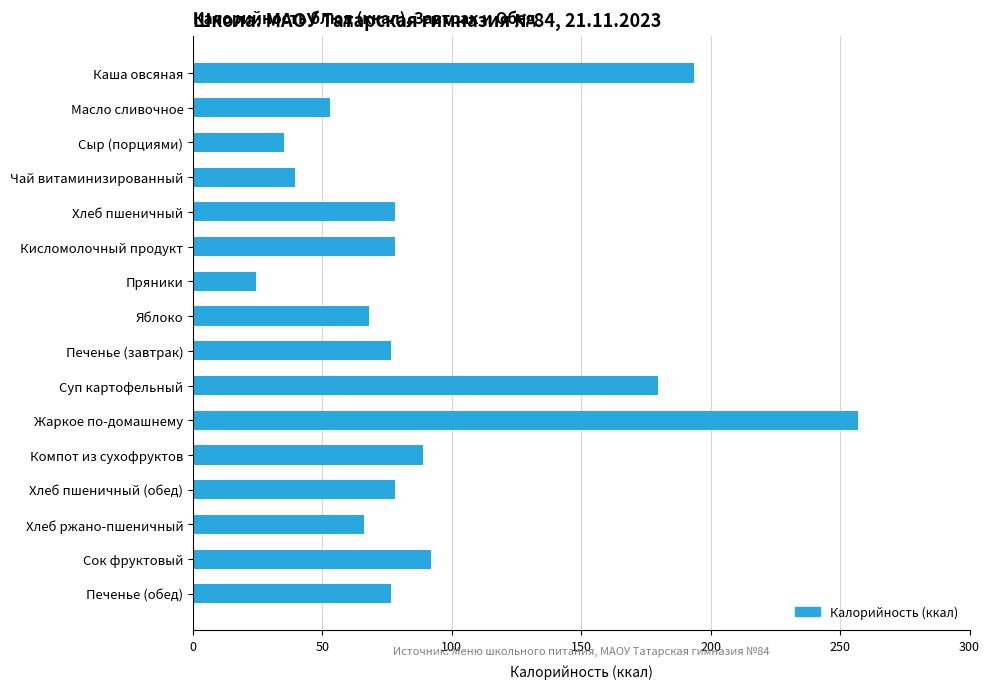

How many distinct data groups are displayed?

1